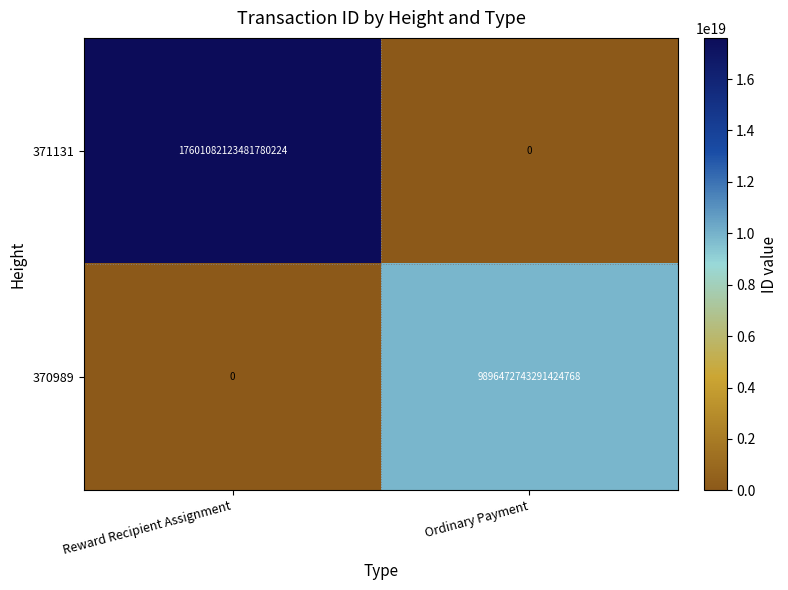

Between Reward Recipient Assignment and Ordinary Payment, which series saw the biggest shift?

371131